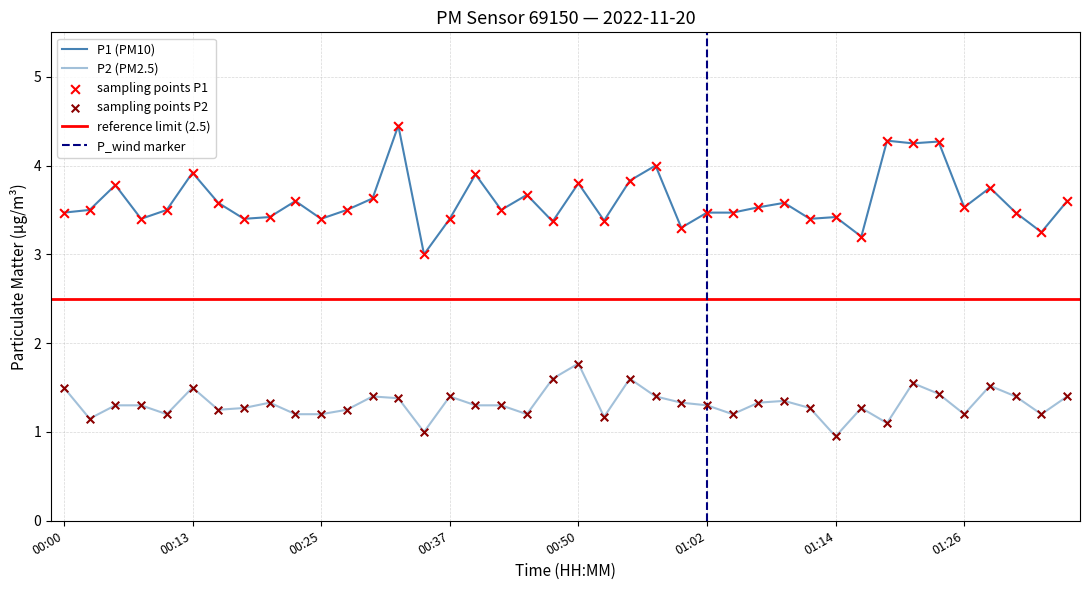

At how many categories does at least one series exceed 4?

4